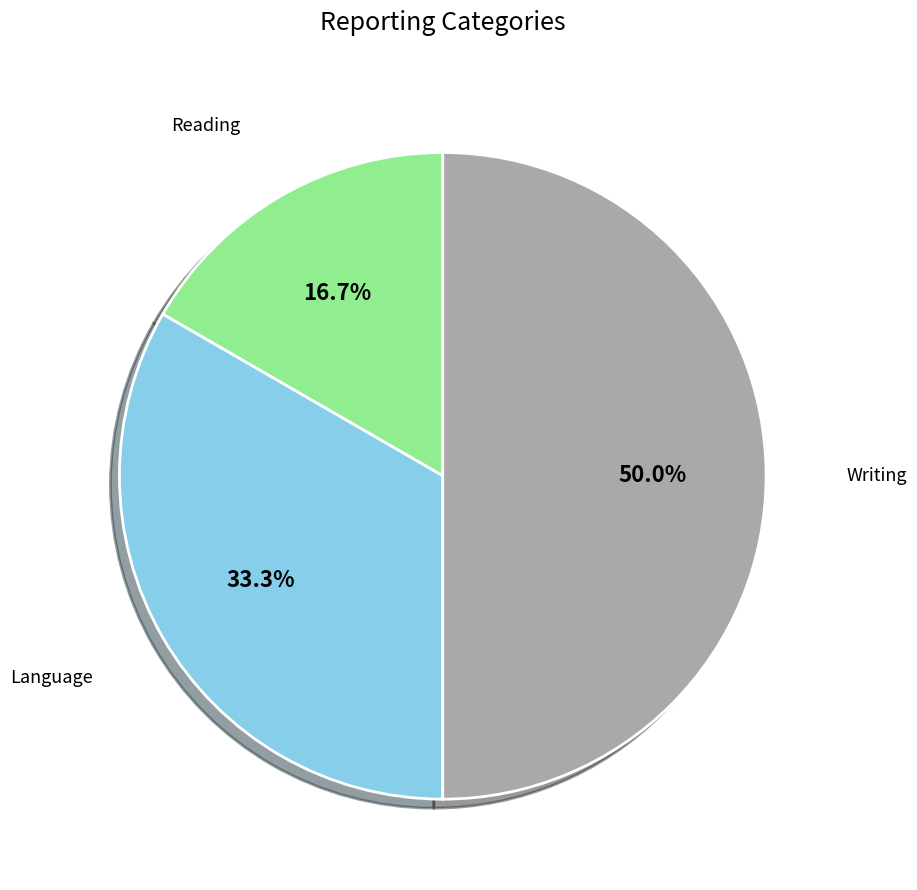

How many slices are in this pie chart?

3